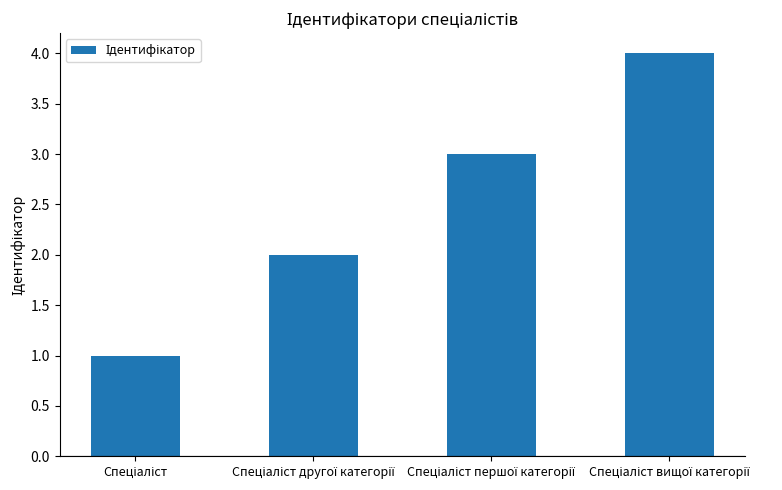

What is the difference between the maximum and minimum values?

3